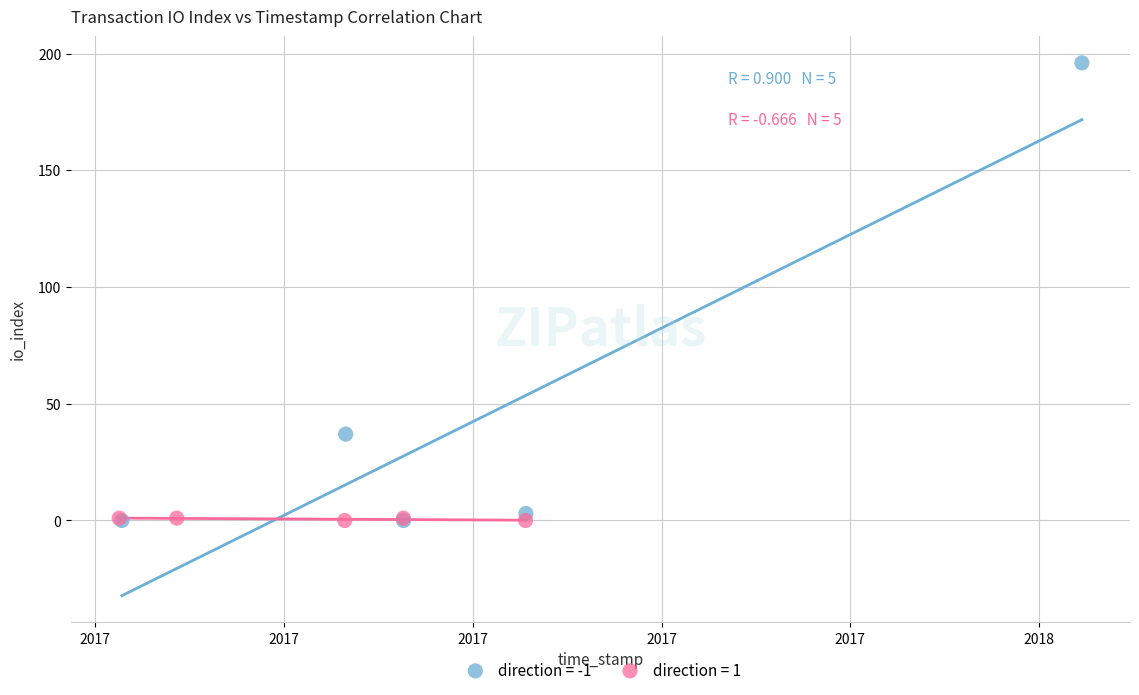

Which series has the largest Y range (max minus min)?

direction = -1